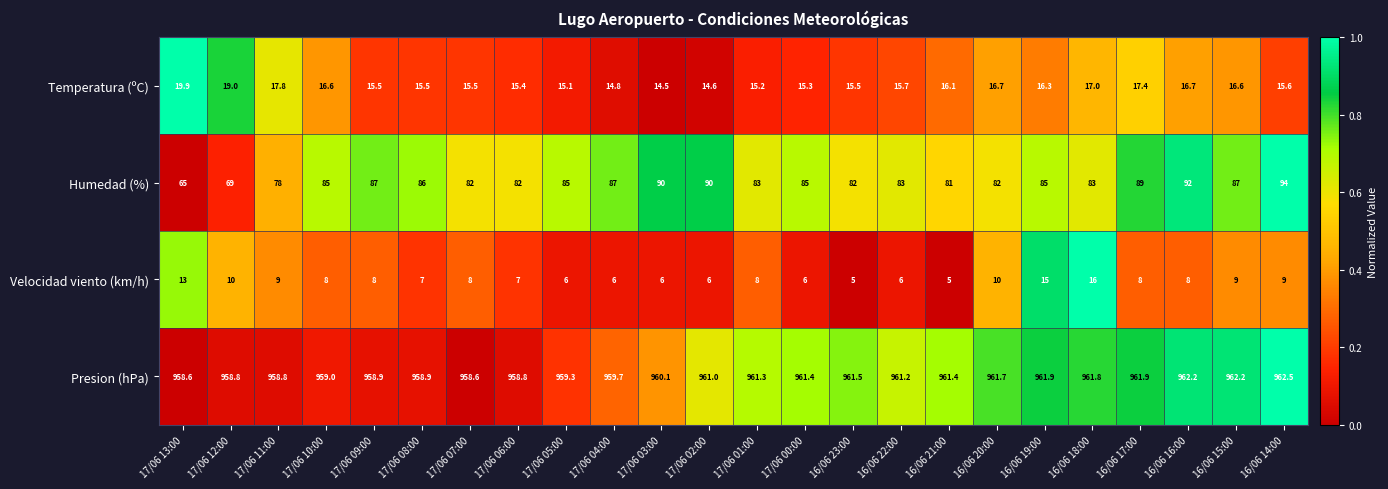

Read the Presion (hPa) value at 17/06 08:00.

958.9